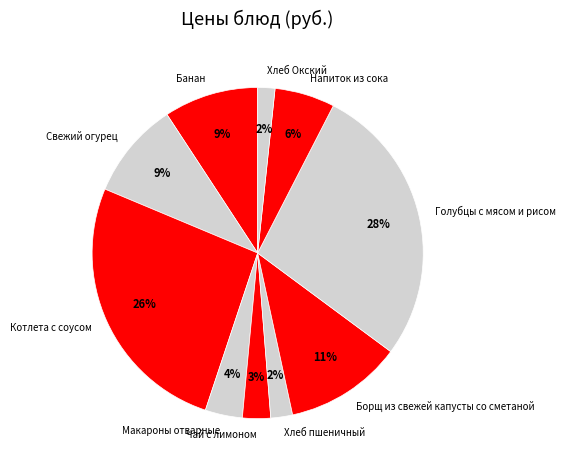

Is Хлеб Окский the majority of the pie?

No